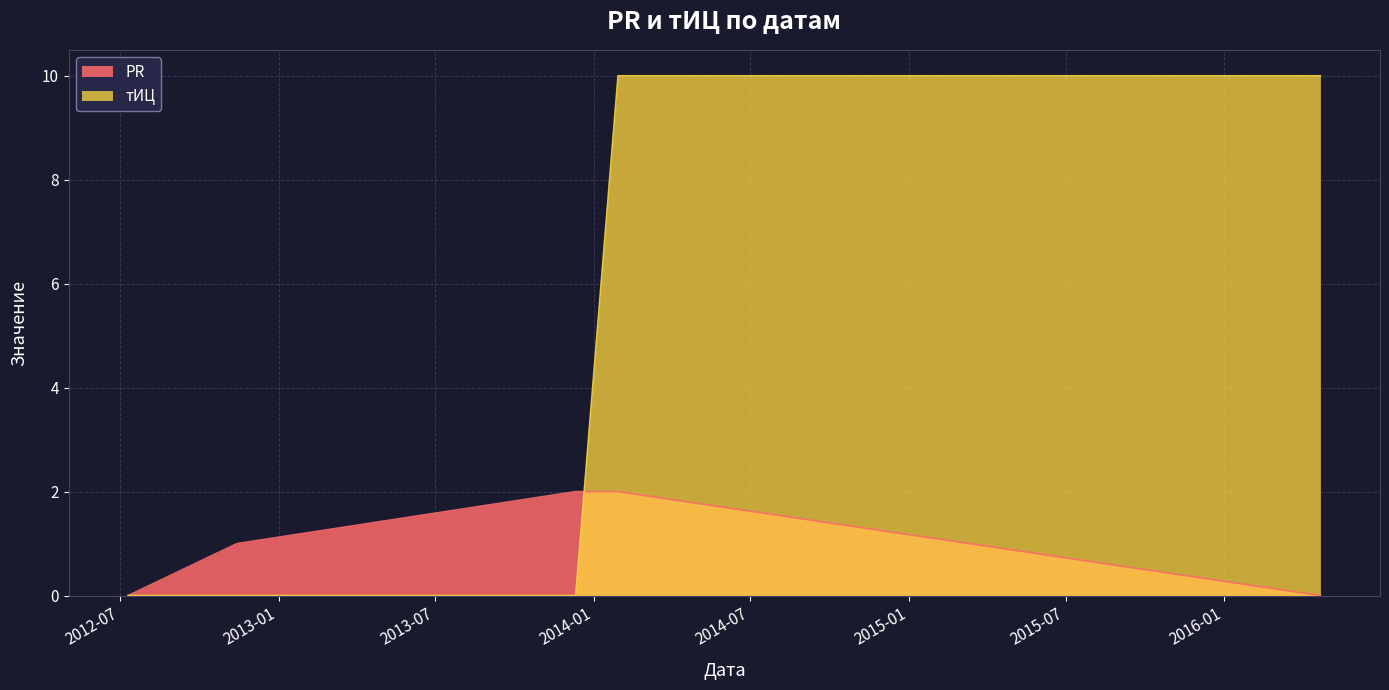

What is the total value across all series at 2014-01-29?

12